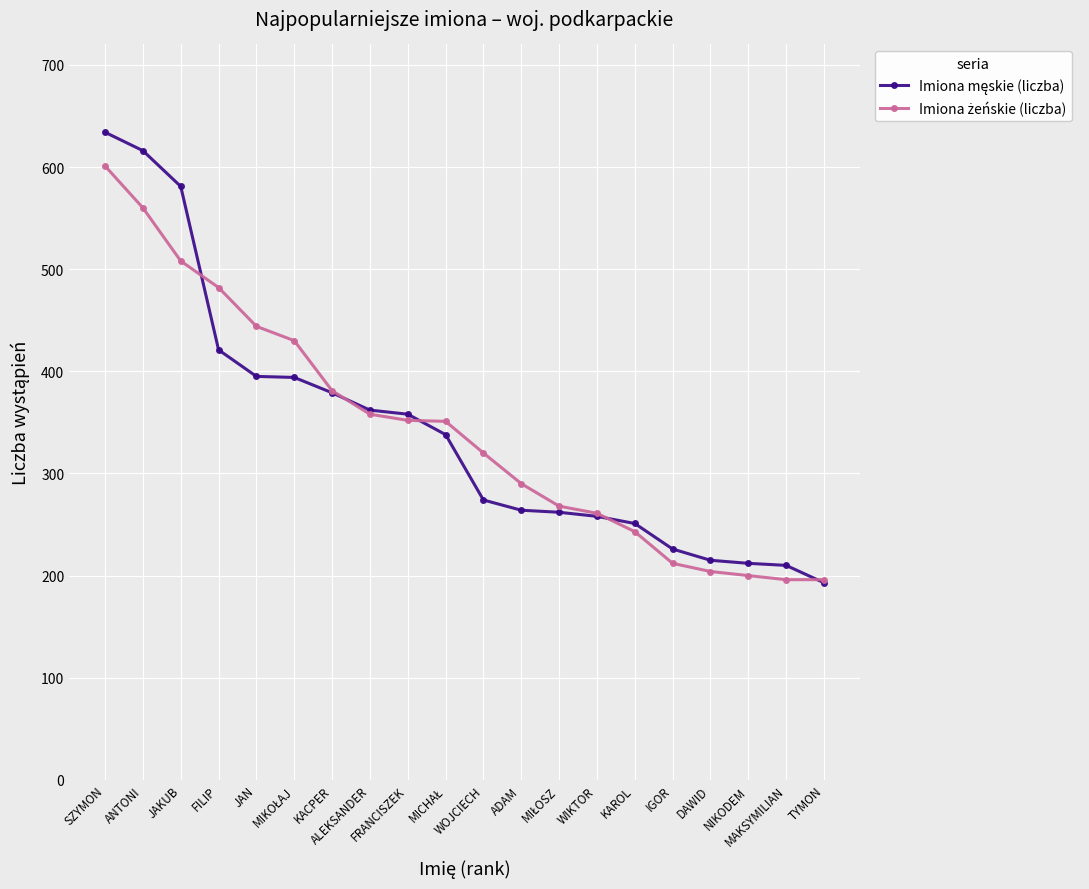

What is the smallest value displayed?

193